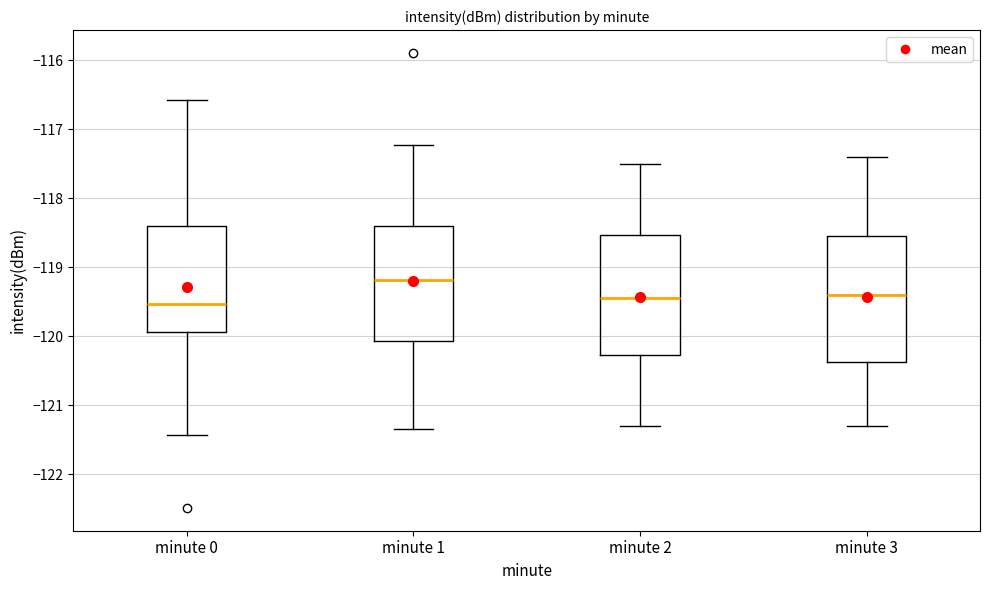

Where does the upper whisker of the box for minute 3 end on the y-axis? The values are not printed on the chart, so give them approximately, as read against the axis.

-117.4